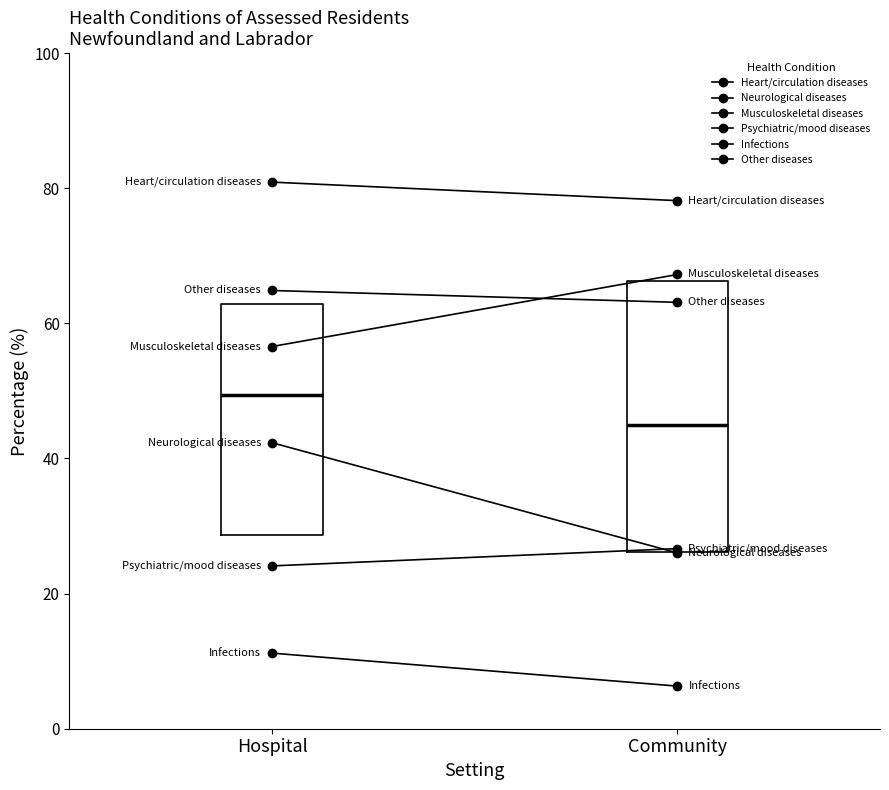

What is the sum of all Musculoskeletal diseases values?

123.8